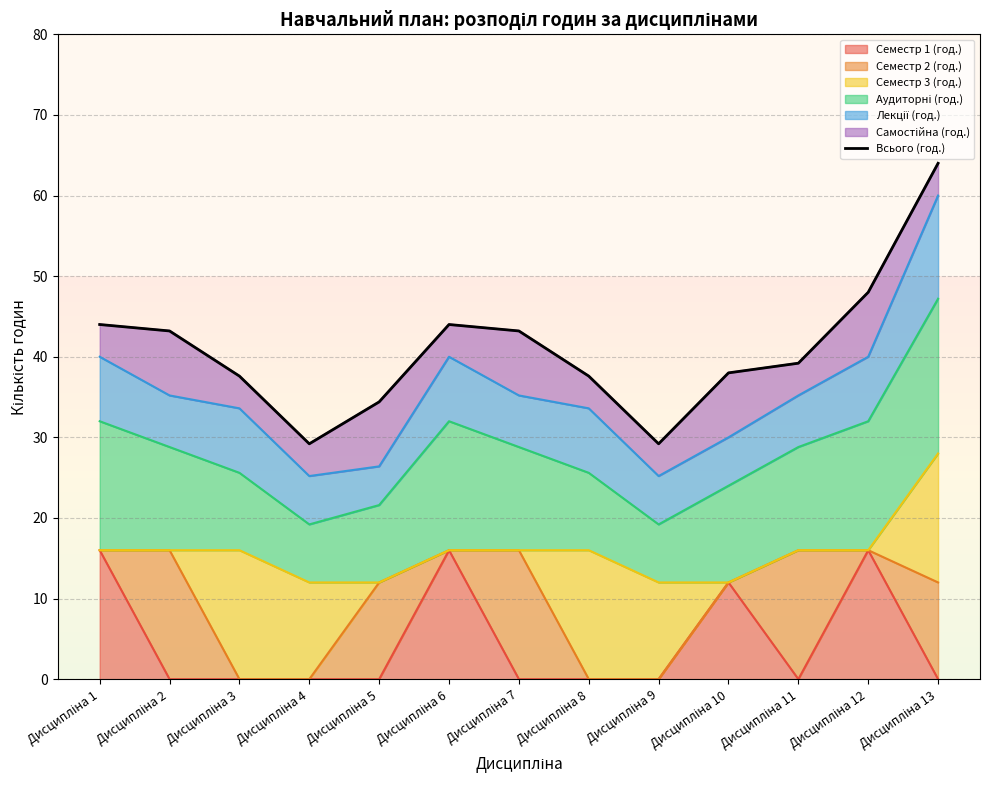

List the labels in order of value, largest first.

Дисципліна 13, Дисципліна 12, Дисципліна 1, Дисципліна 6, Дисципліна 2, Дисципліна 7, Дисципліна 11, Дисципліна 10, Дисципліна 3, Дисципліна 8, Дисципліна 5, Дисципліна 4, Дисципліна 9